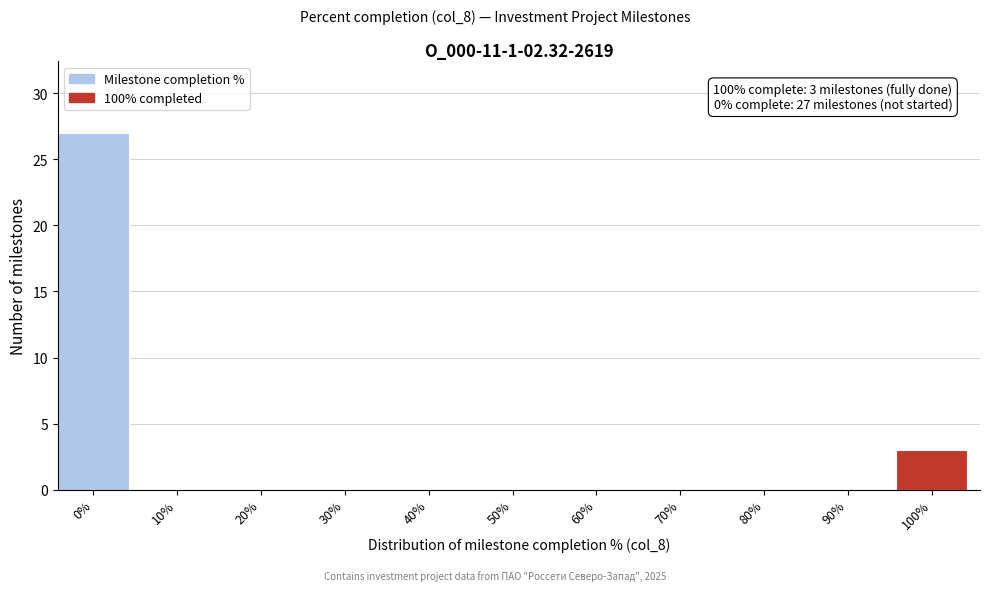

Reading right to left, list all the values displayed in this chart.

100%=3	90%=0	80%=0	70%=0	60%=0	50%=0	40%=0	30%=0	20%=0	10%=0	0%=27